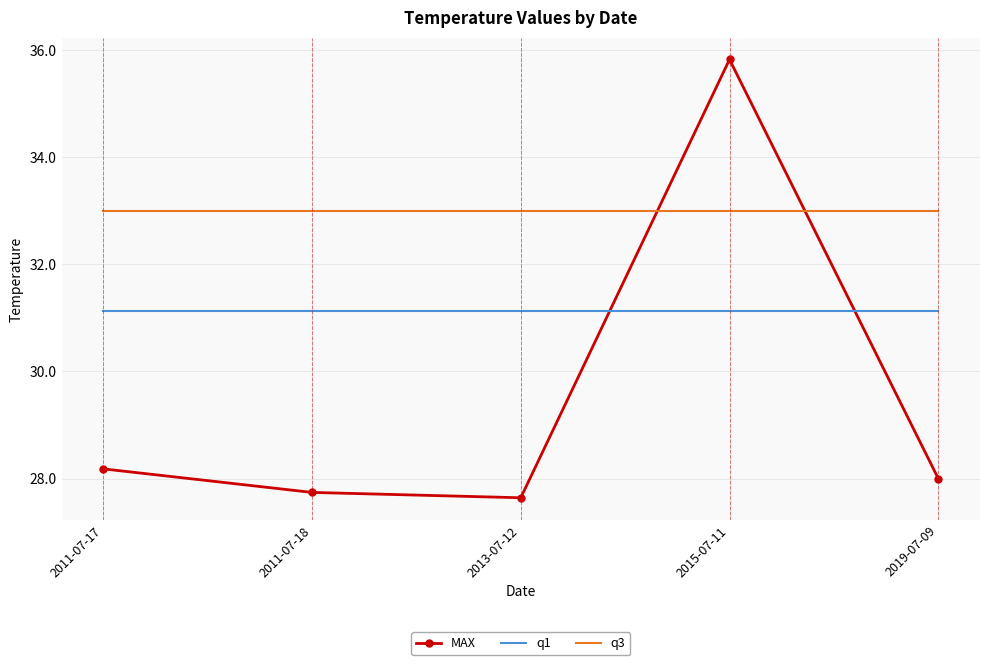

What is the maximum value shown in the chart?

35.8